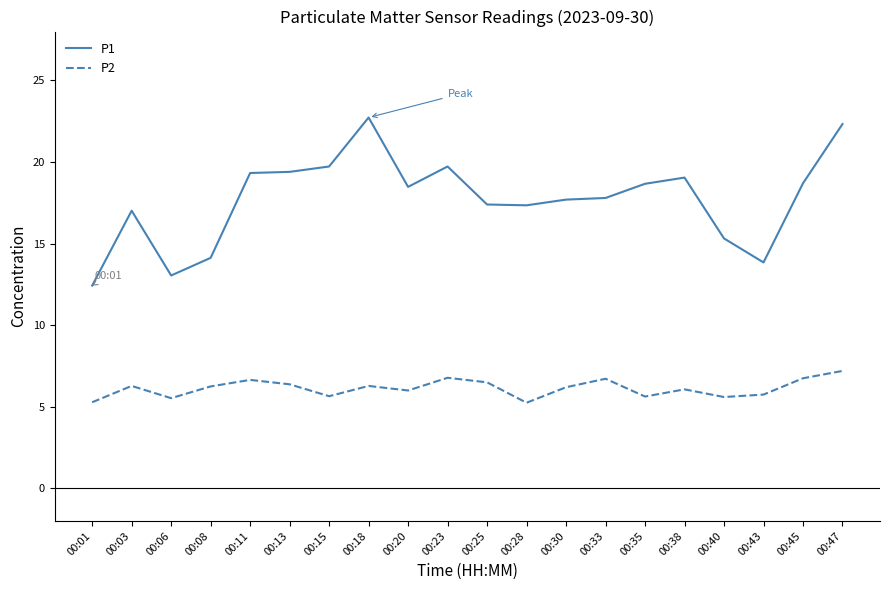

True or false: P1 and P2 intersect in this chart.

False